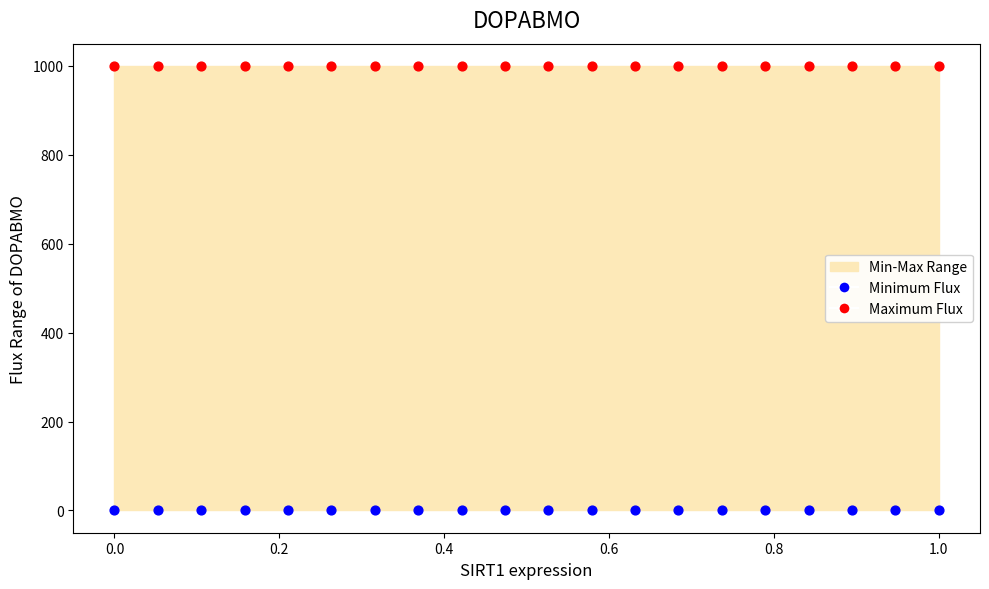

Which series reaches the minimum Y coordinate?

Minimum Flux